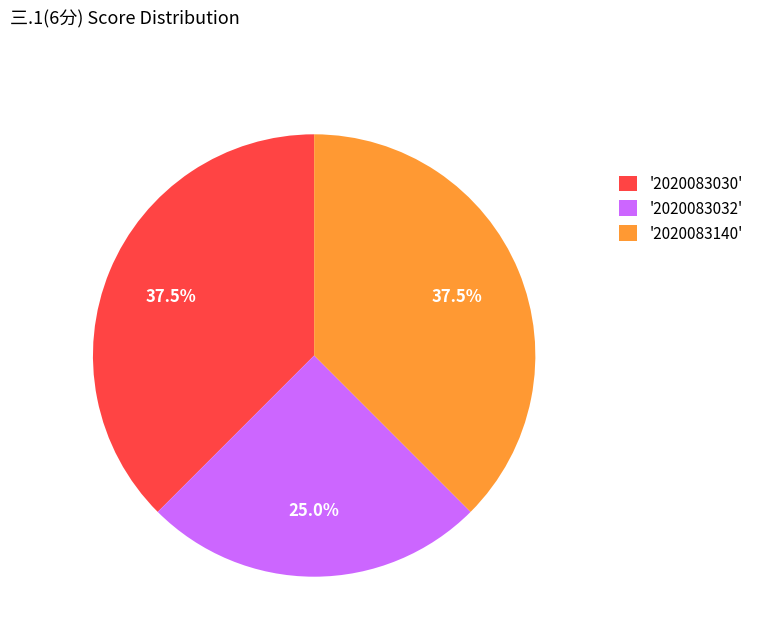

Is there any slice that represents more than half of the pie?

No